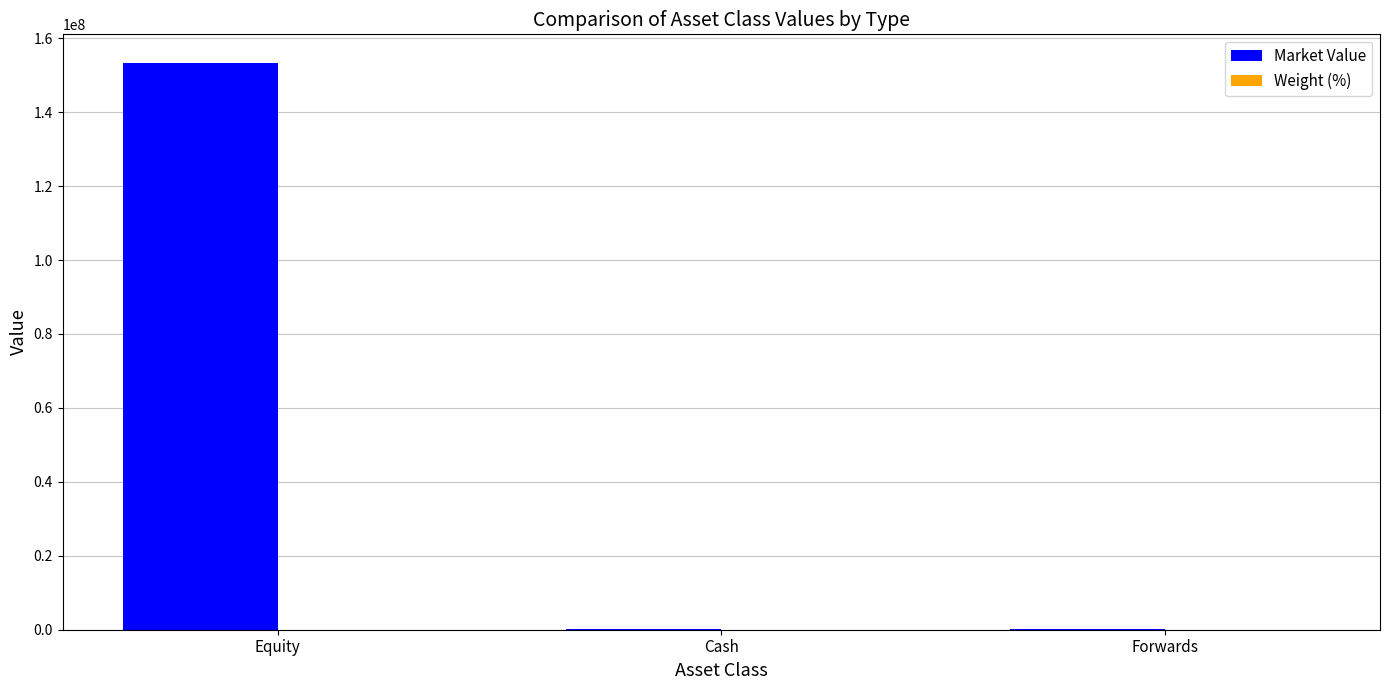

What is the greatest value displayed?

153374882.1